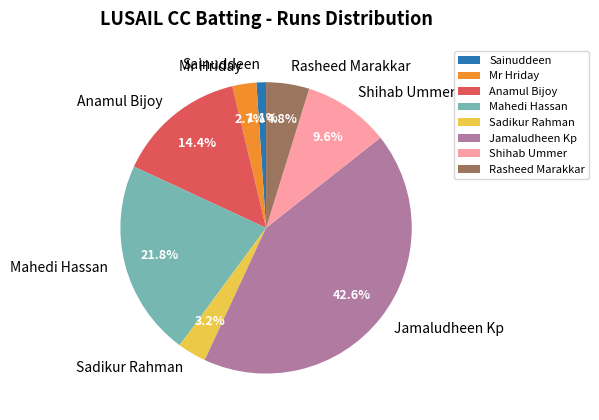

To the nearest percent, what is the average slice percentage?

12%